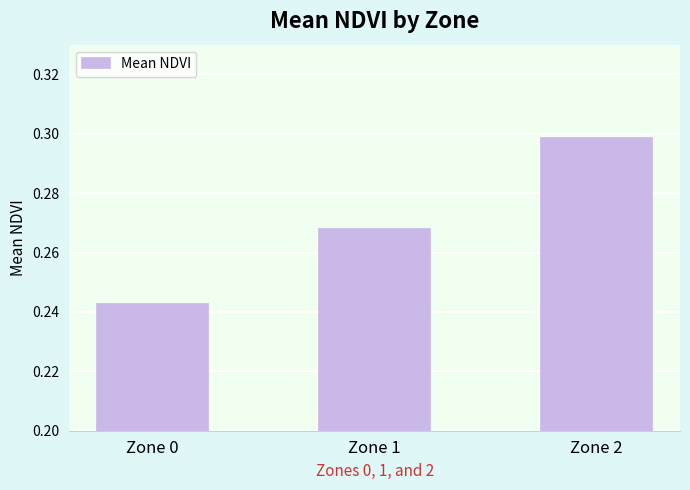

How many distinct data groups are displayed?

1